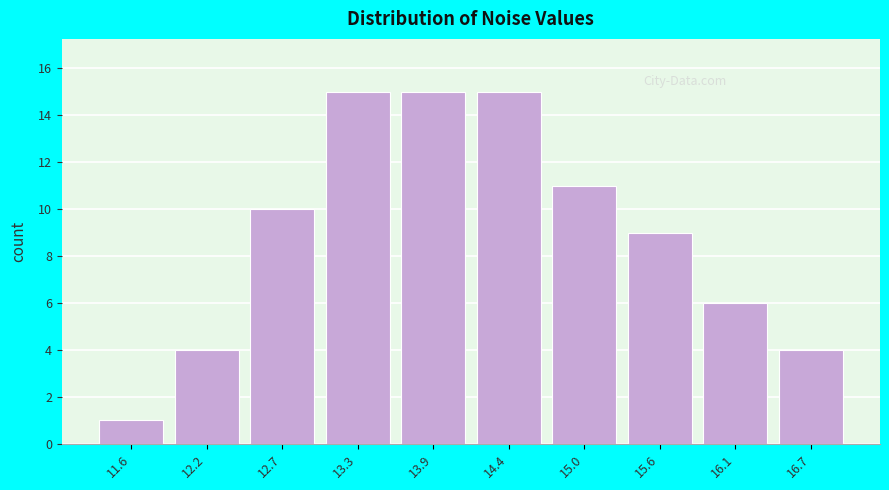

Reading left to right, what are all the values shown in this chart?

11.6=1	12.2=4	12.7=10	13.3=15	13.9=15	14.4=15	15.0=11	15.6=9	16.1=6	16.7=4